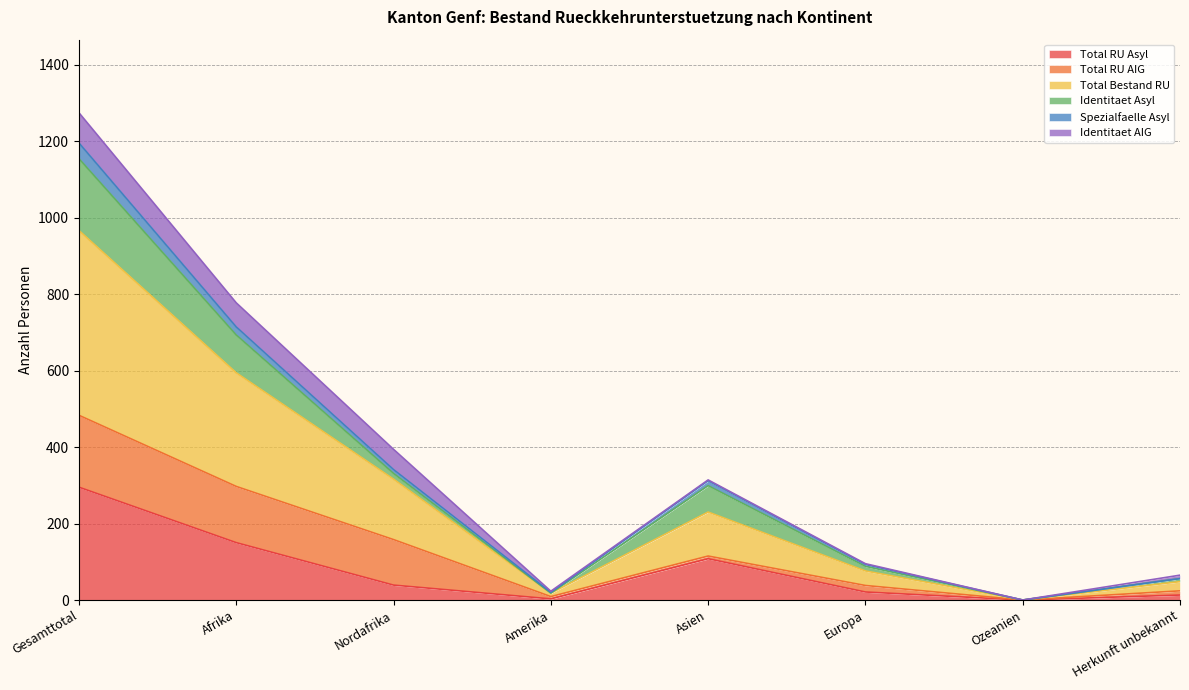

What value does the Total RU Asyl series have at Herkunft unbekannt, to the nearest 10?

10